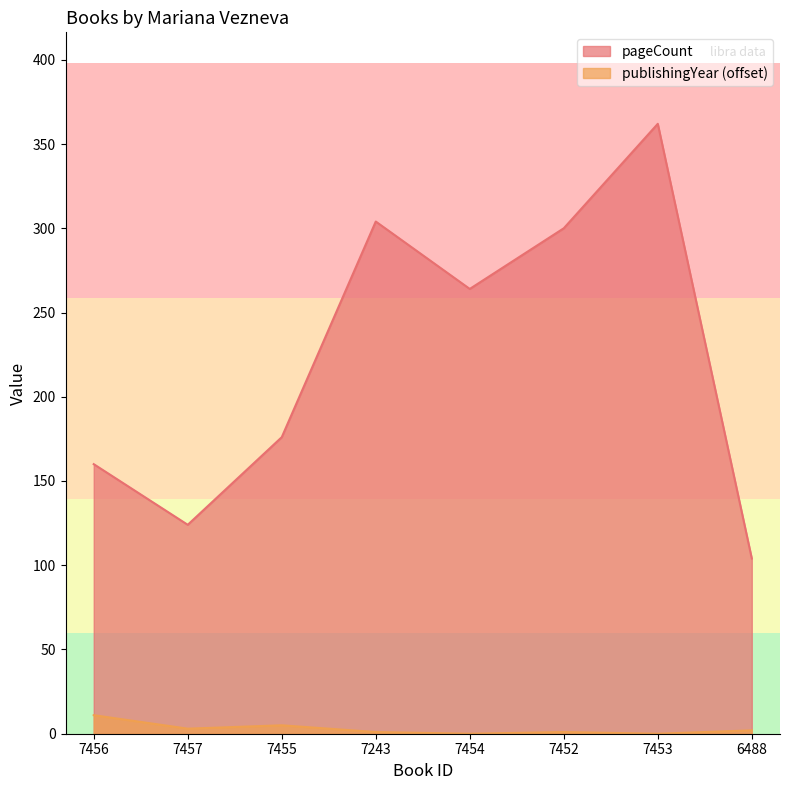

What is the average value of the publishingYear series?

3